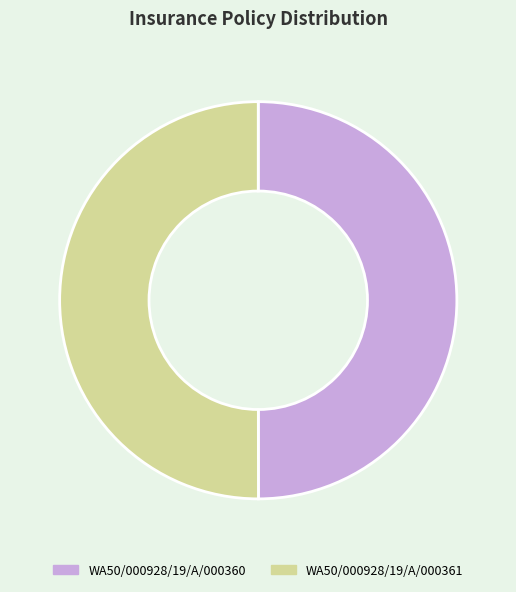

True or false: WA50/000928/19/A/000361 accounts for 50% of the total.

True